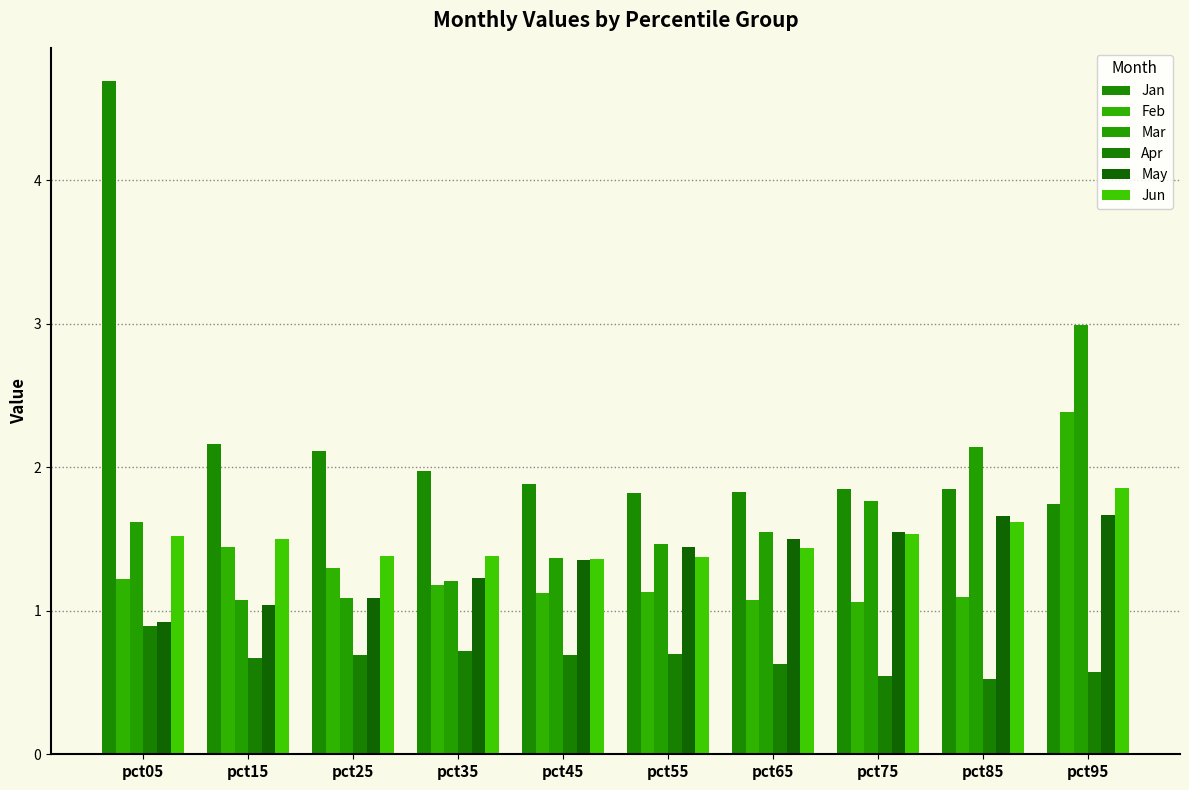

What is the highest value of the Jan series?

4.7